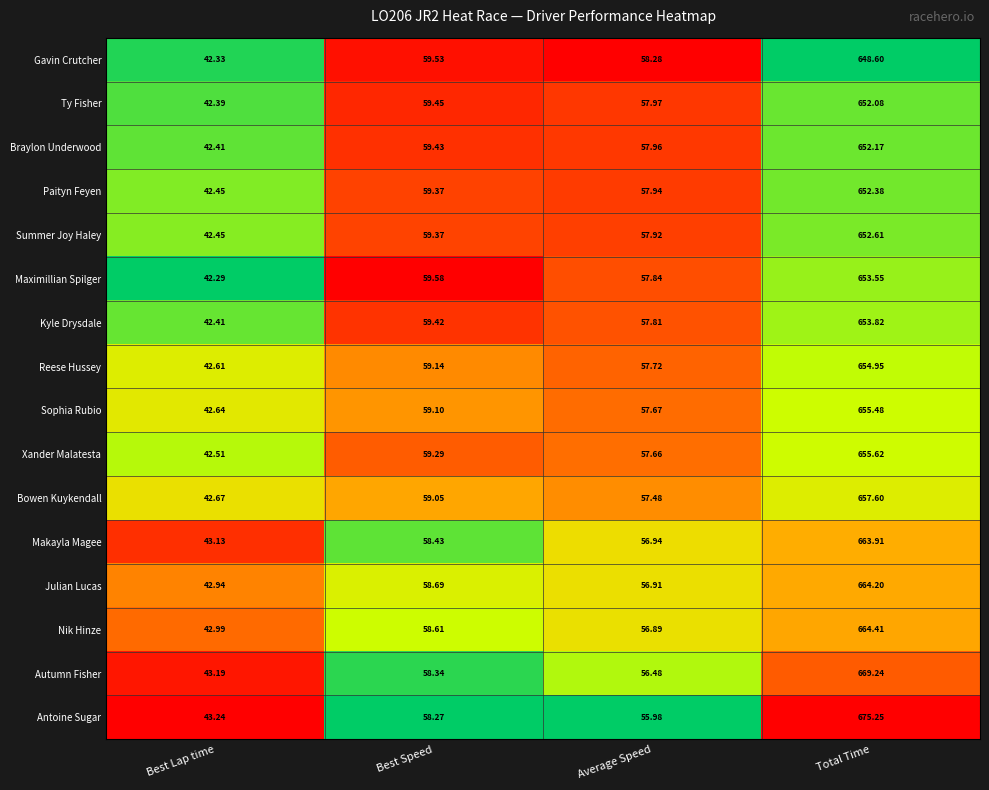

At which category does the chart reach its peak across all series?

Total Time